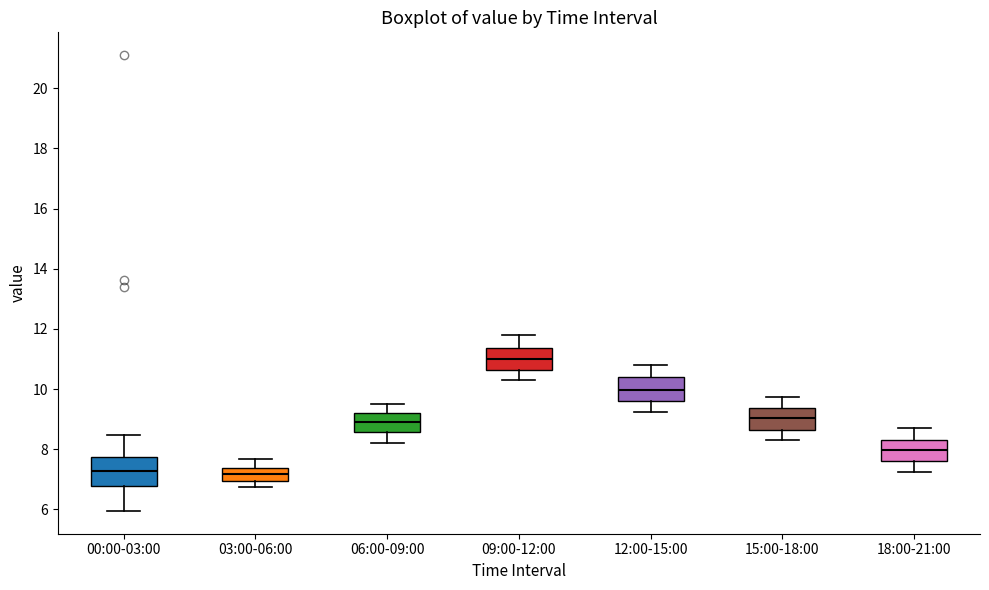

Reading left to right, read every box against the y-axis: the position of its median line, the range the box covers, and the ends of its whiskers. The values are not printed on the chart, so give them approximately, as read against the axis.

00:00-03:00: median 7.2, box 6.8 to 7.8, whiskers 6.0 to 8.4
03:00-06:00: median 7.2, box 7.0 to 7.4, whiskers 6.8 to 7.6
06:00-09:00: median 9.0, box 8.6 to 9.2, whiskers 8.2 to 9.6
09:00-12:00: median 11.0, box 10.6 to 11.4, whiskers 10.4 to 11.8
12:00-15:00: median 10.0, box 9.6 to 10.4, whiskers 9.2 to 10.8
15:00-18:00: median 9.0, box 8.6 to 9.4, whiskers 8.4 to 9.8
18:00-21:00: median 8.0, box 7.6 to 8.4, whiskers 7.2 to 8.8